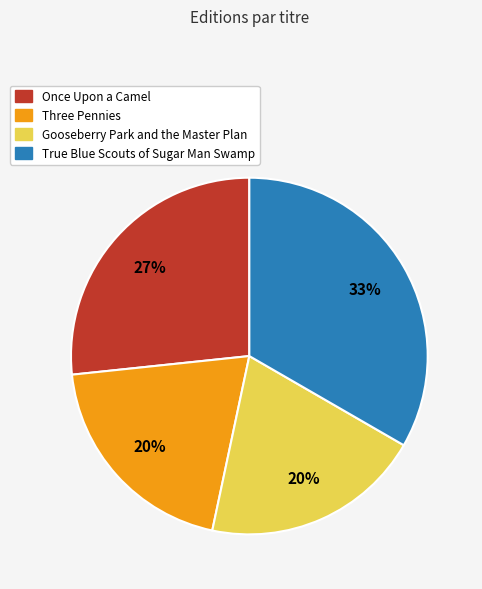

Which slice is the largest?

True Blue Scouts of Sugar Man Swamp